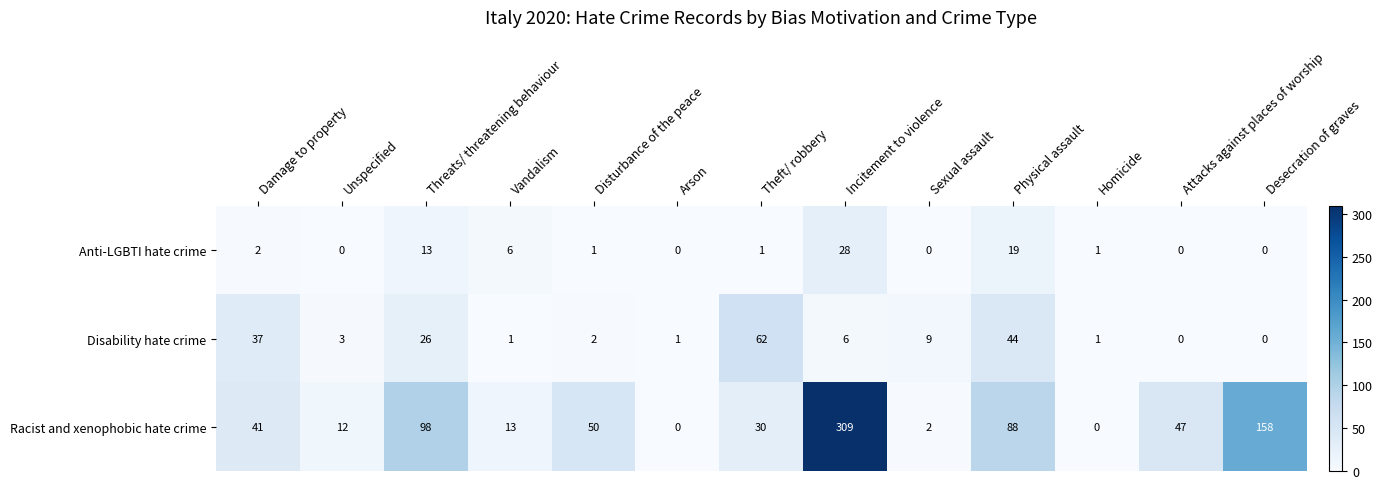

How many distinct data groups are displayed?

3